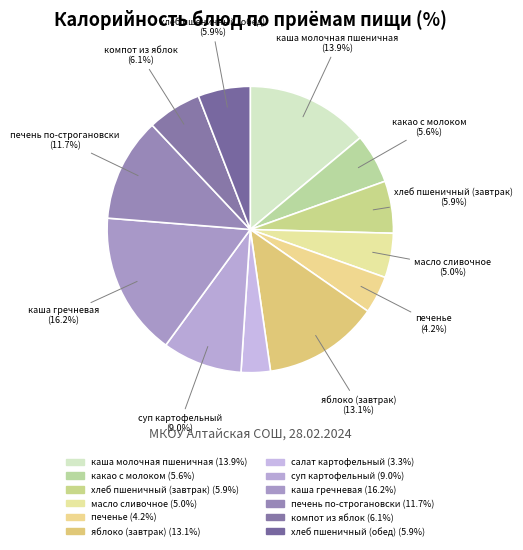

What percentage is NOT represented by салат картофельный?

96.7%